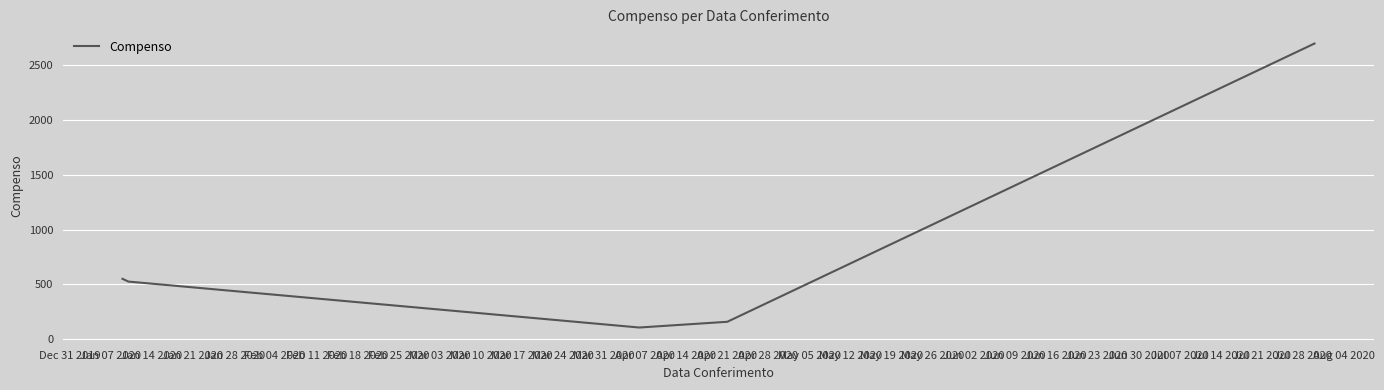

How many interior local valleys (lower than both neighbors) does the data have?

1